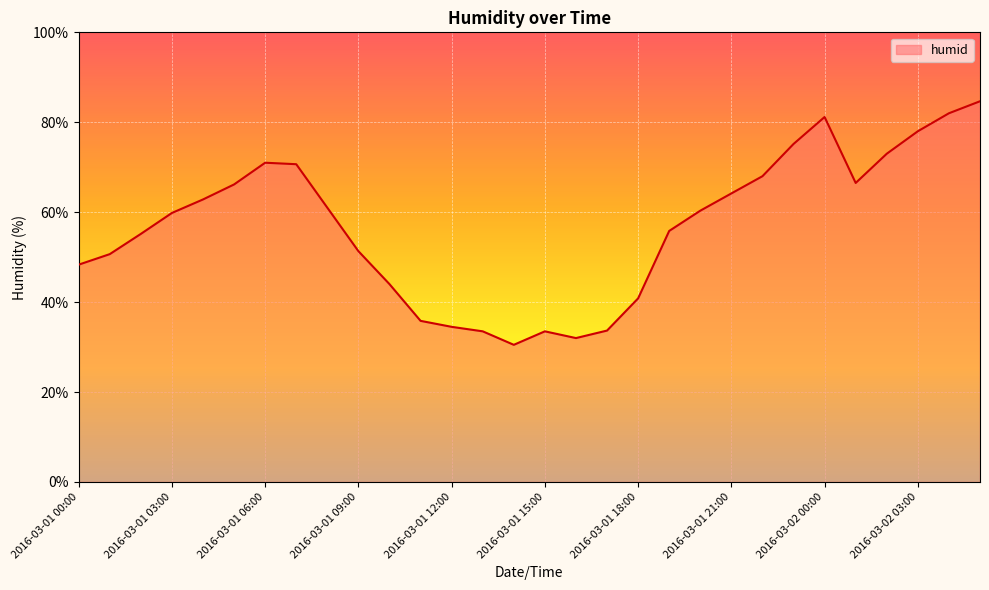

What is the difference between the maximum and minimum values?

54.2